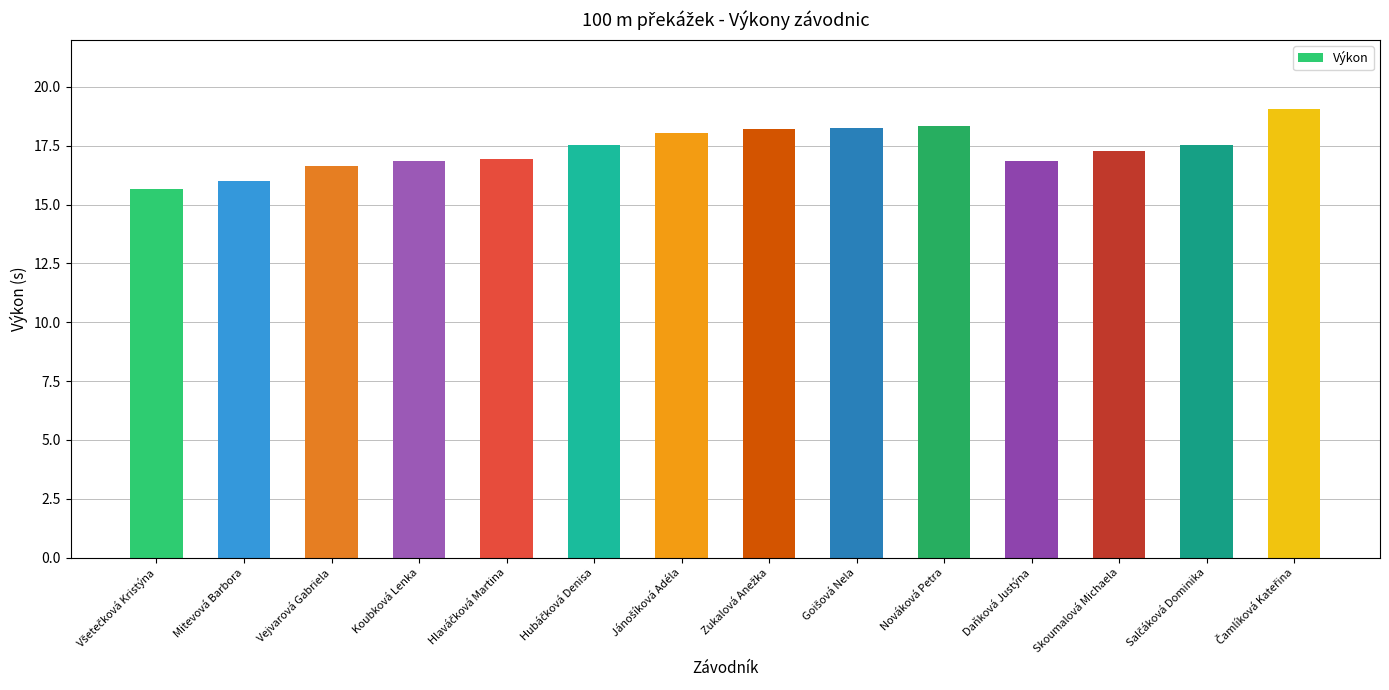

Does the chart contain stacked bars?

No